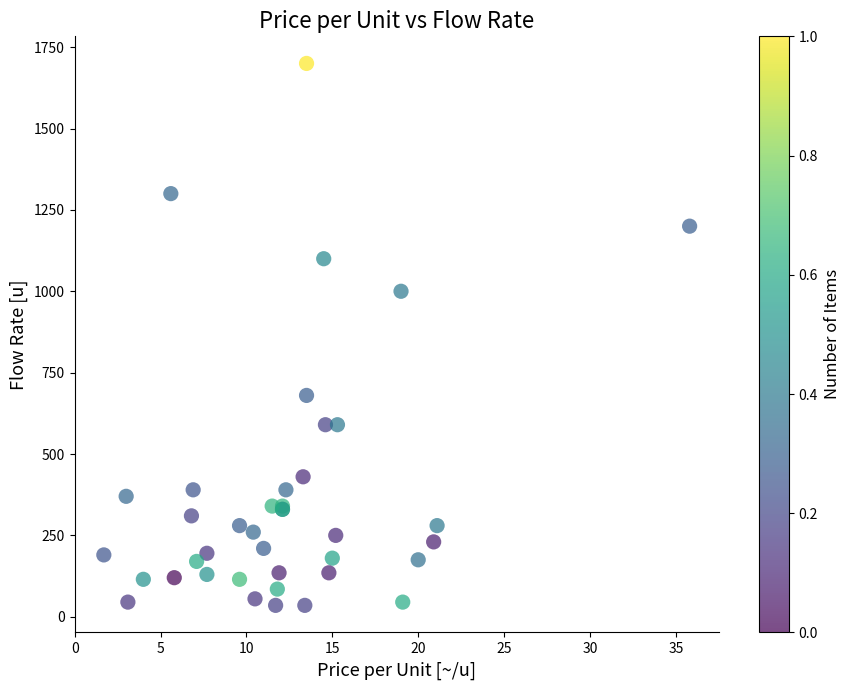

What Y value in the scatter plot is closest to 867?

1000